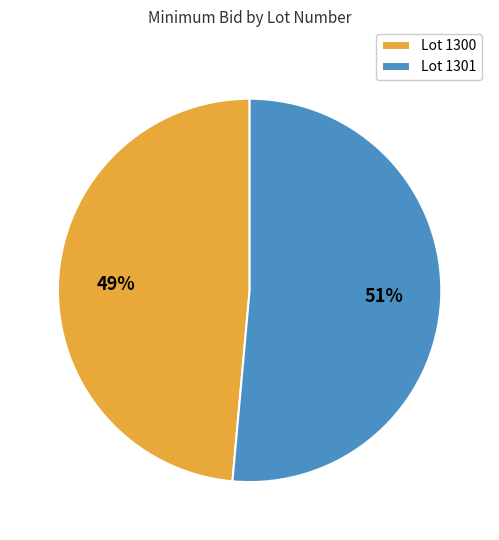

Between Lot 1300 and Lot 1301, which is larger?

Lot 1301